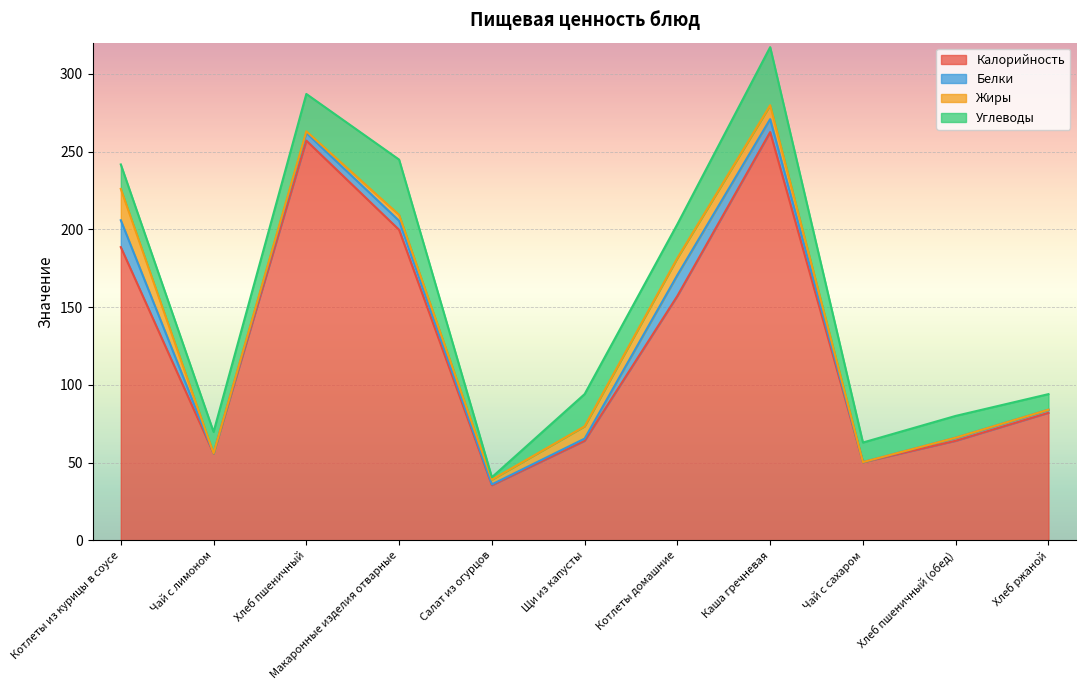

How many values in the Углеводы series are below 15?

5